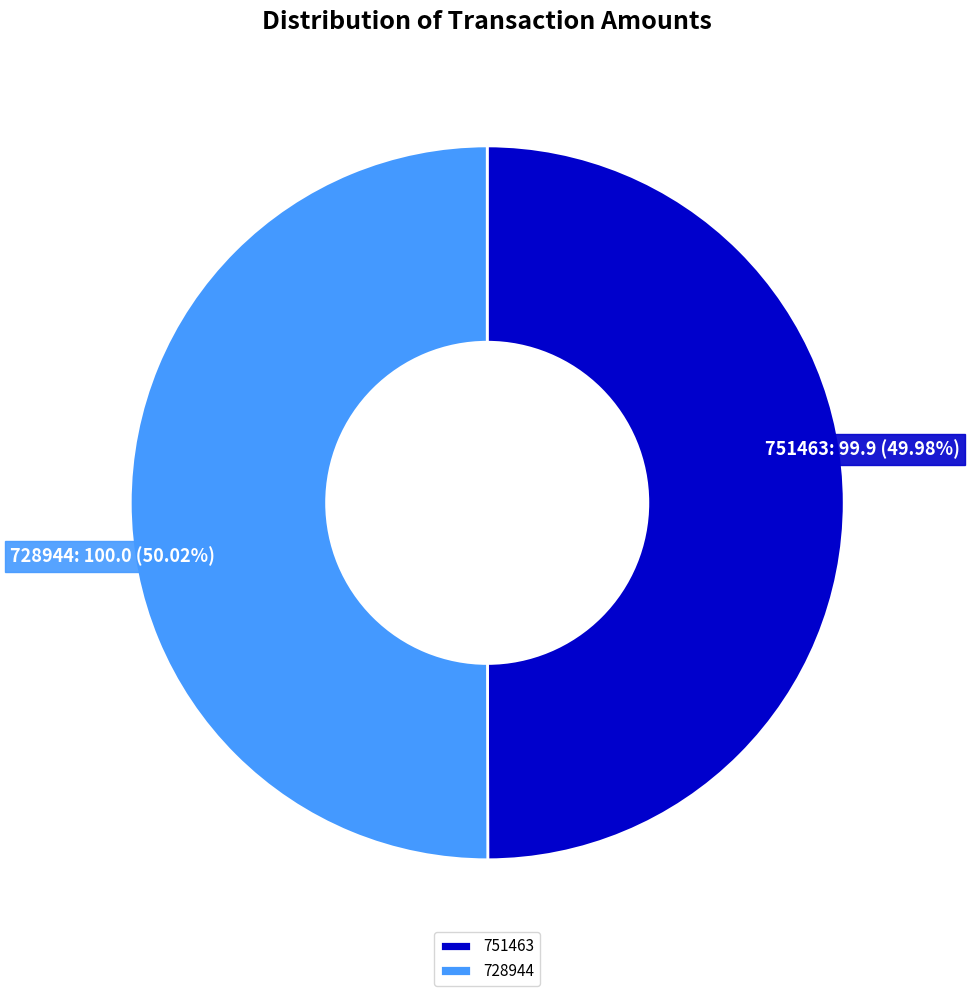

True or false: 728944 accounts for 43% of the total.

False